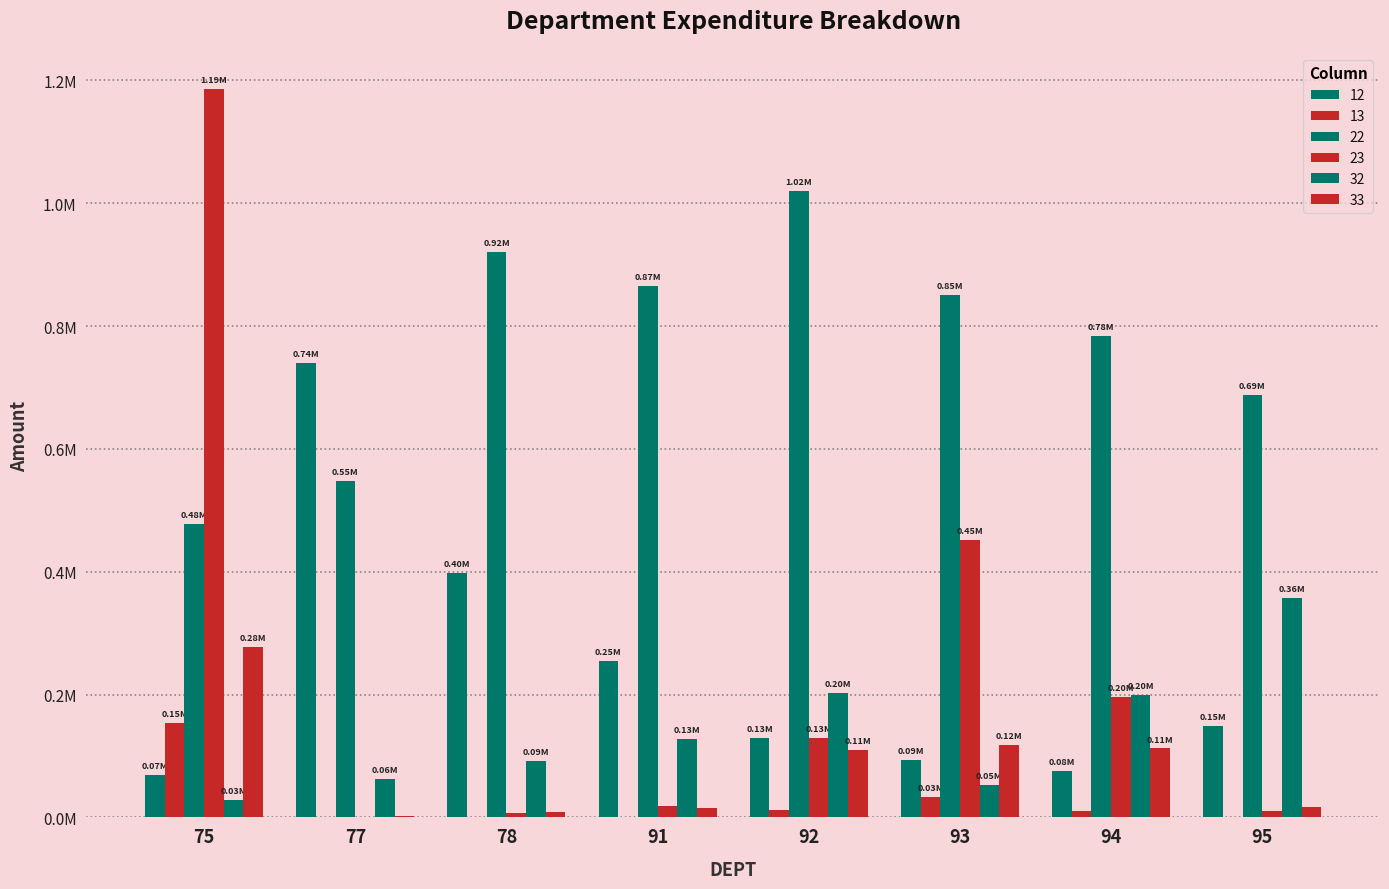

Are the bars grouped side by side (vs. stacked)?

Yes